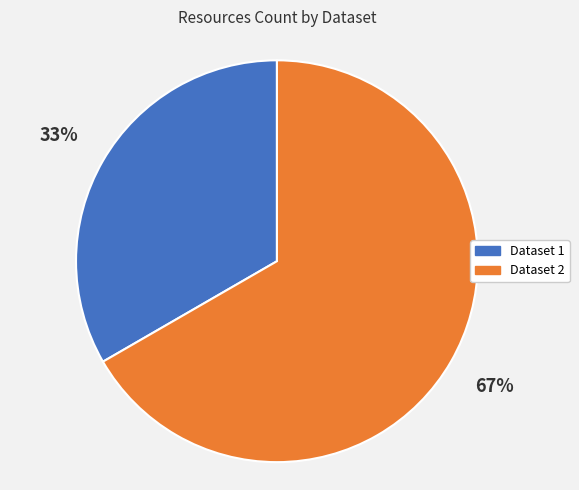

What is the majority slice?

Dataset 2